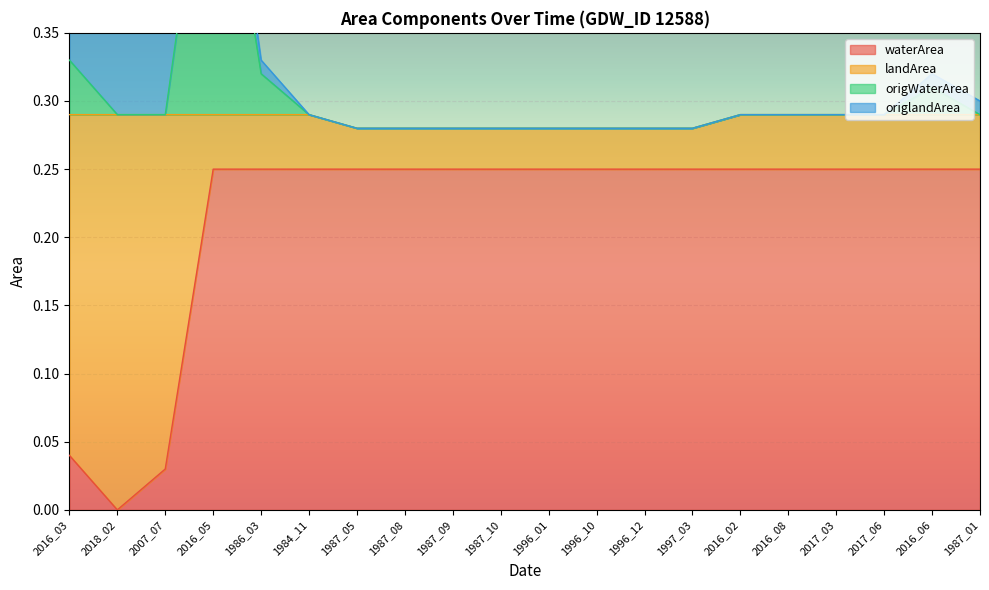

At how many categories does at least one series exceed 0?

20